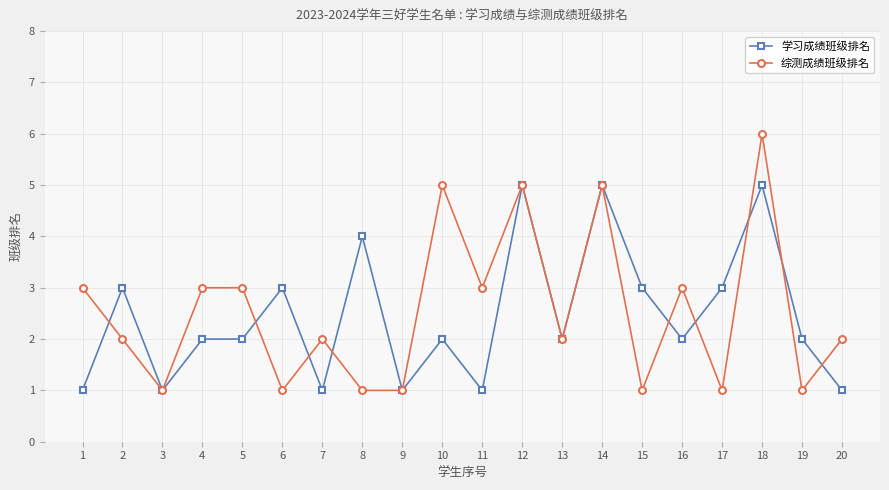

Reading left to right, list all the values displayed in this chart.

学习成绩班级排名: 1	3	1	2	2	3	1	4	1	2	1	5	2	5	3	2	3	5	2	1
综测成绩班级排名: 3	2	1	3	3	1	2	1	1	5	3	5	2	5	1	3	1	6	1	2